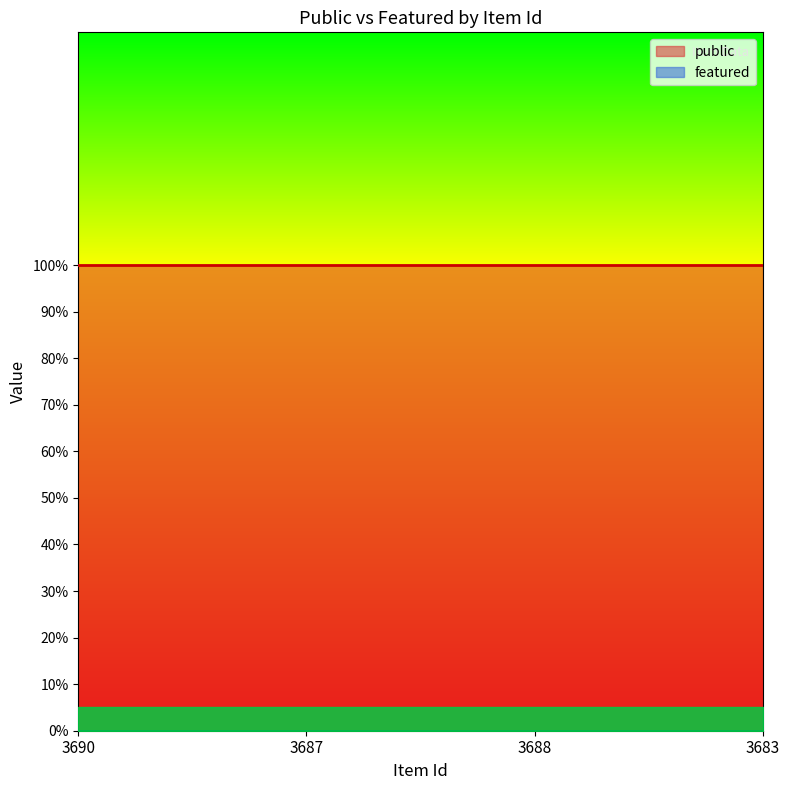

How many data points does each series have?

4